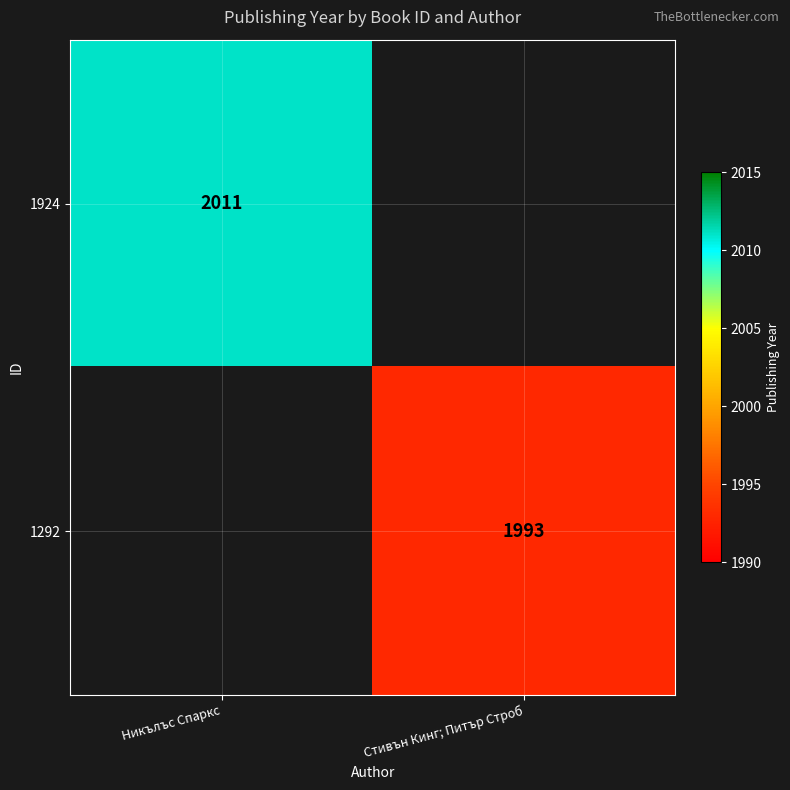

Is it true that 1924 equals 2011 at Никълъс Спаркс?

True